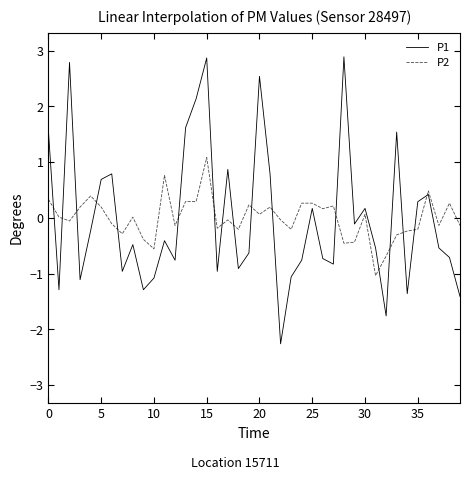

What are all the series names shown in the legend?

P1, P2